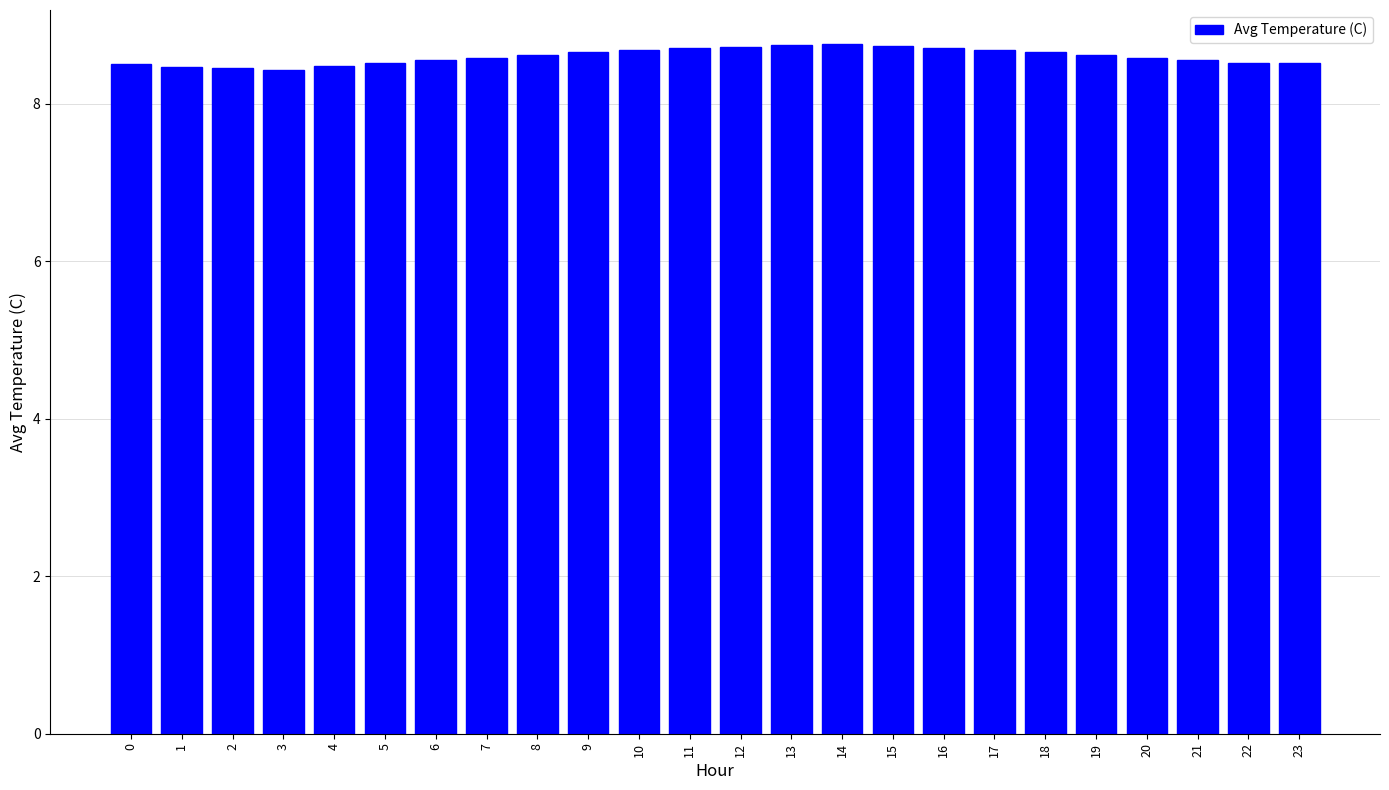

What is the change in value from 1 to 15?

+0.3